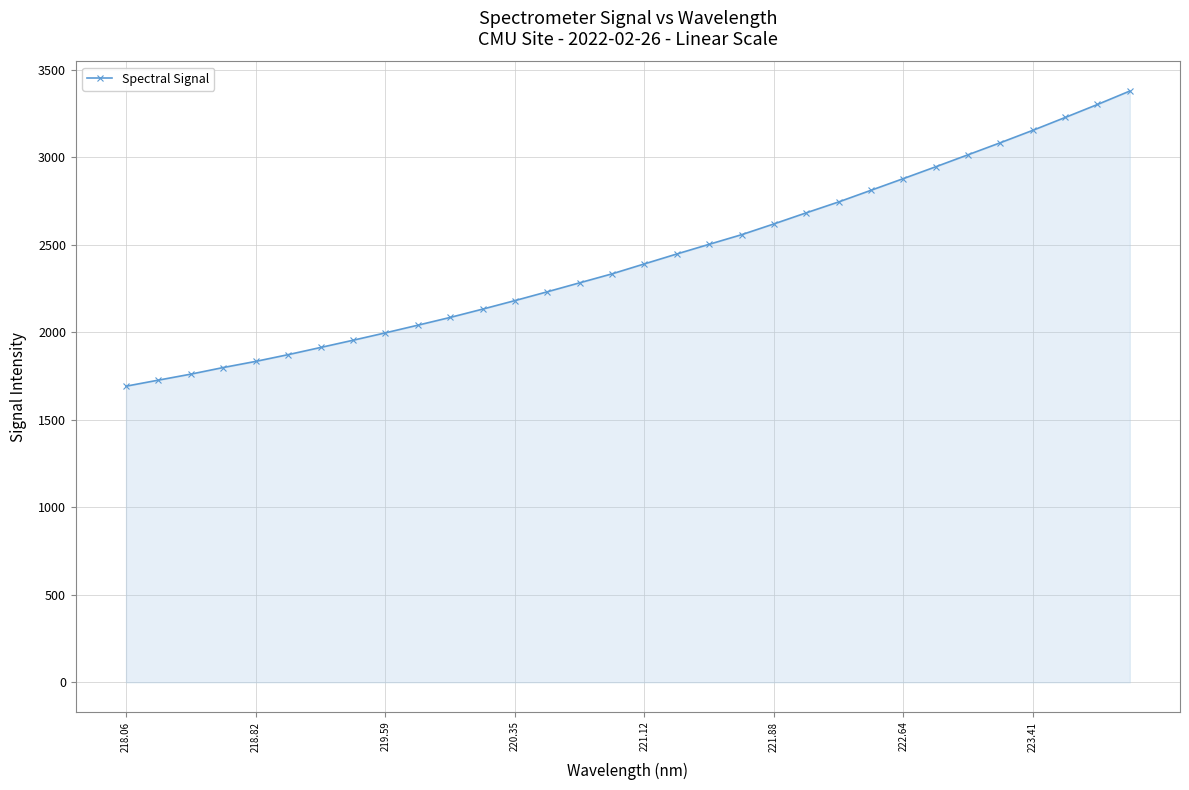

What is the value of the 30th point from the left?

3227.6